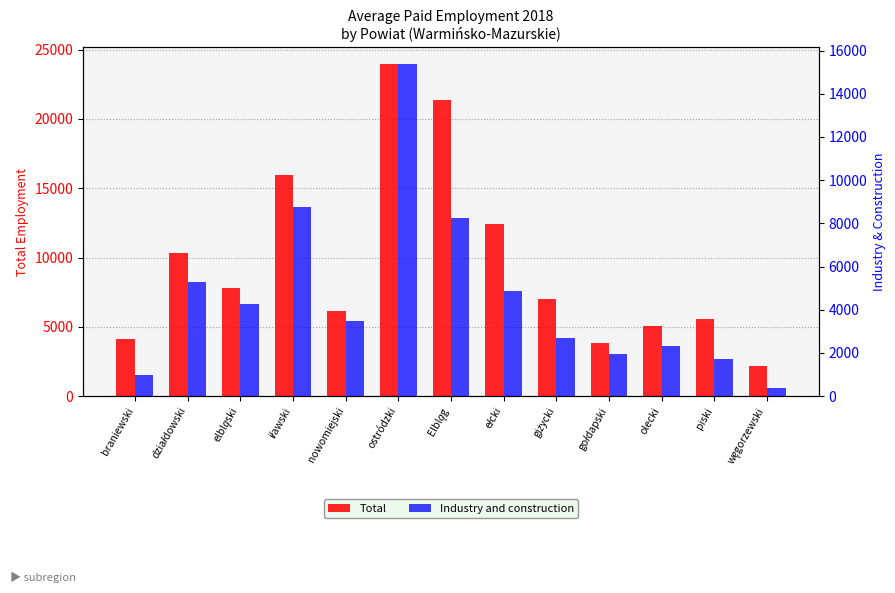

What is the sum of all Industry and construction values?

60339